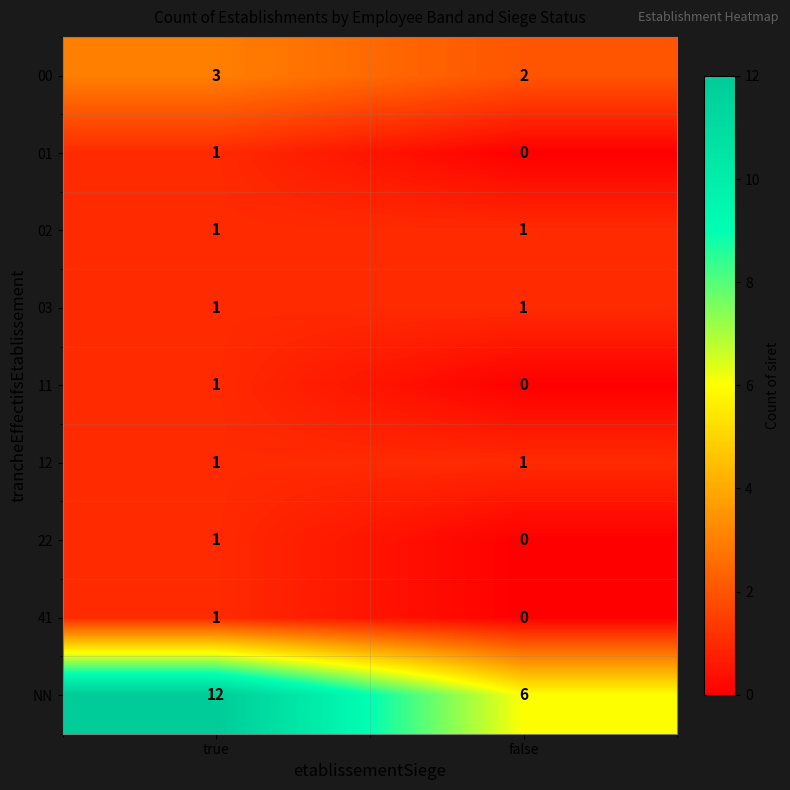

At how many categories does at least one series exceed 2?

2